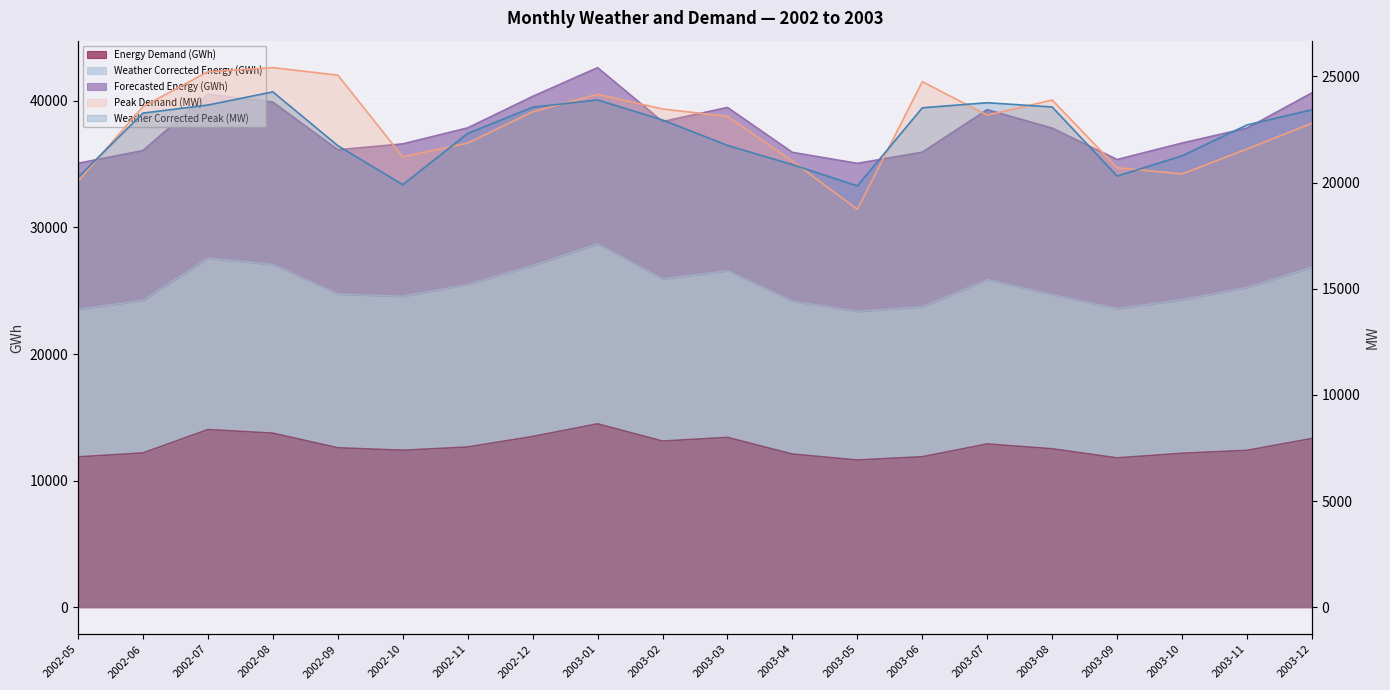

How many lines are shown in the chart?

2